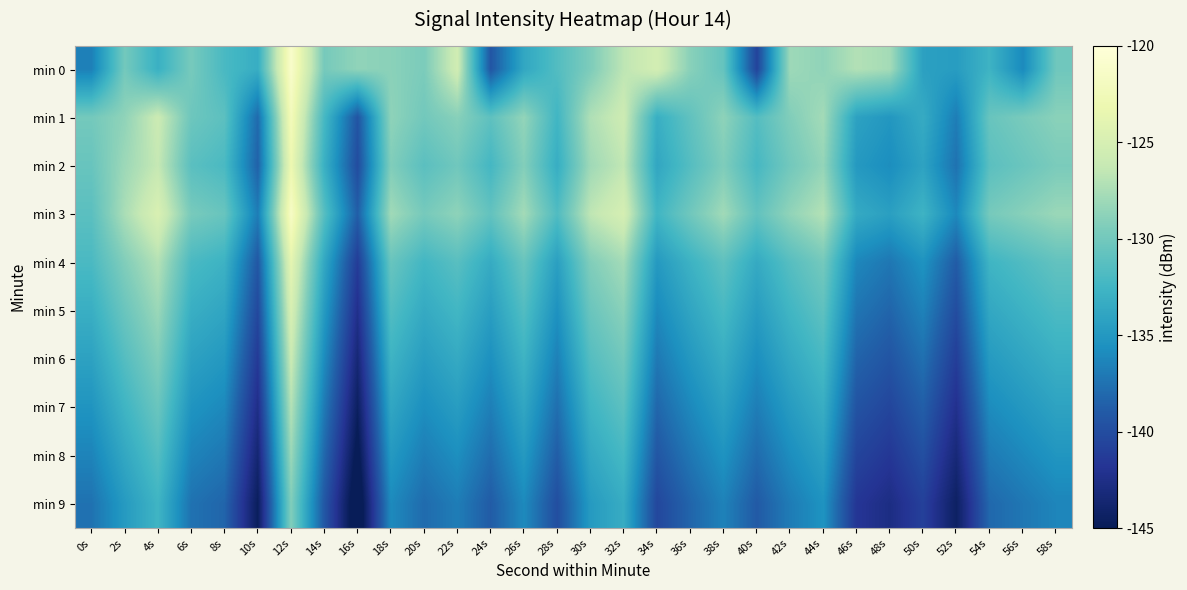

Which series has the largest total across all categories?

min 3